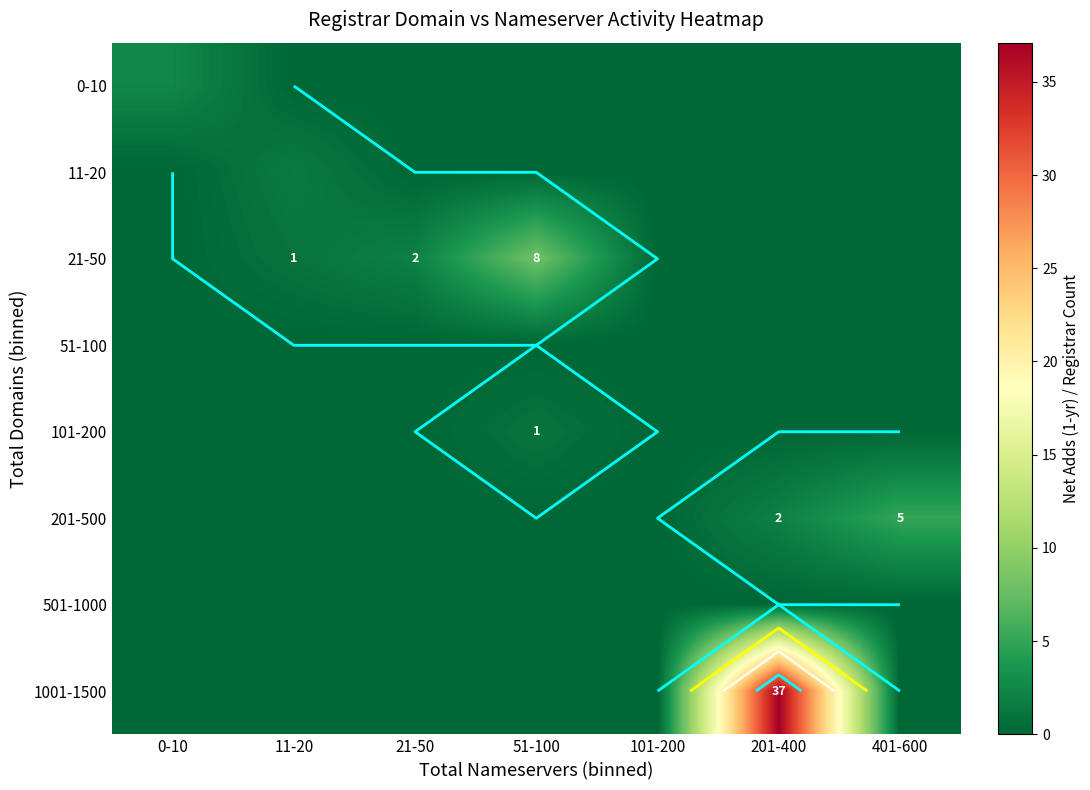

How many data points in 0-10 are above 0?

1